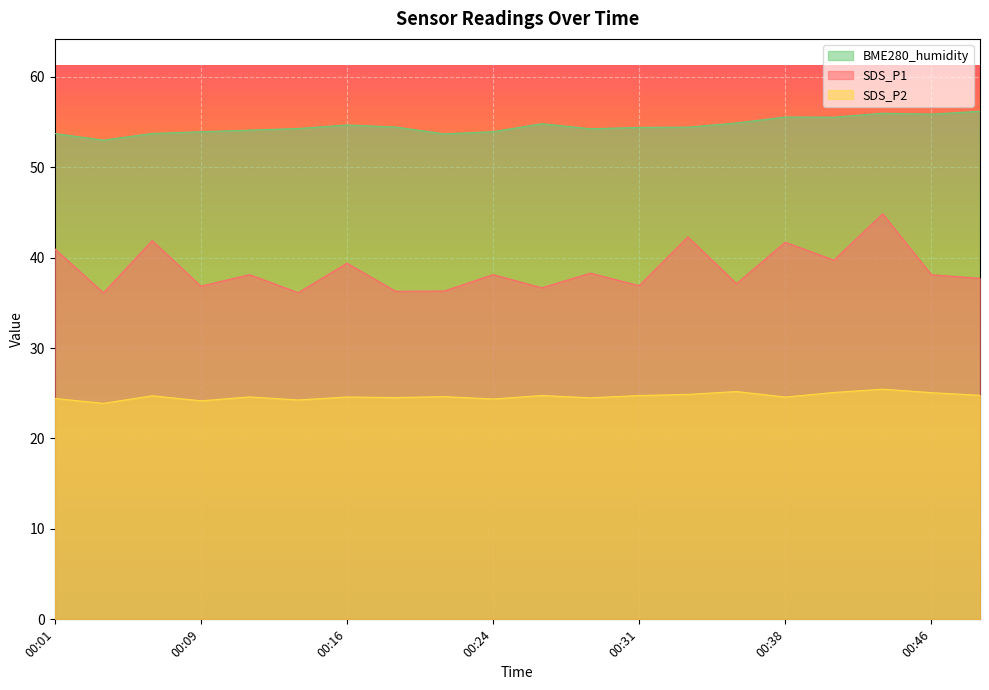

Which series has the largest total across all categories?

BME280_humidity